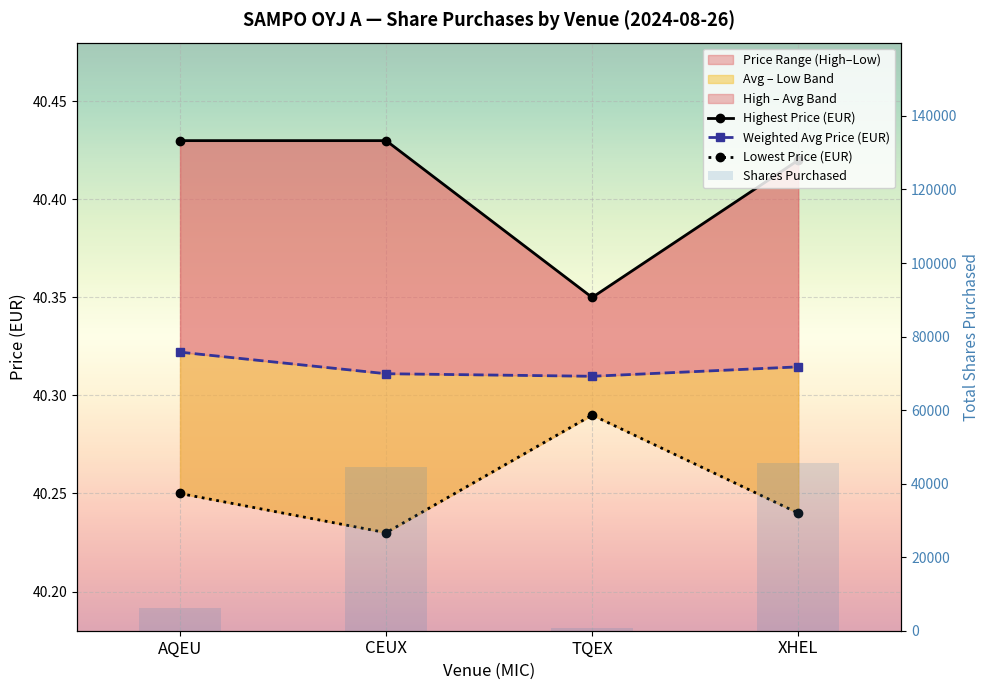

Is it true that Lowest Price (EUR) equals 40.2 at XHEL?

True